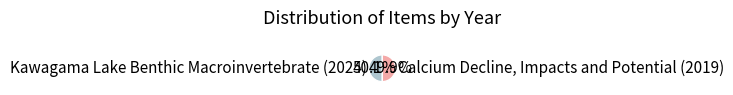

Rank the categories by value from lowest to highest.

Calcium Decline, Impacts and Potential (2019), Kawagama Lake Benthic Macroinvertebrate (2024)